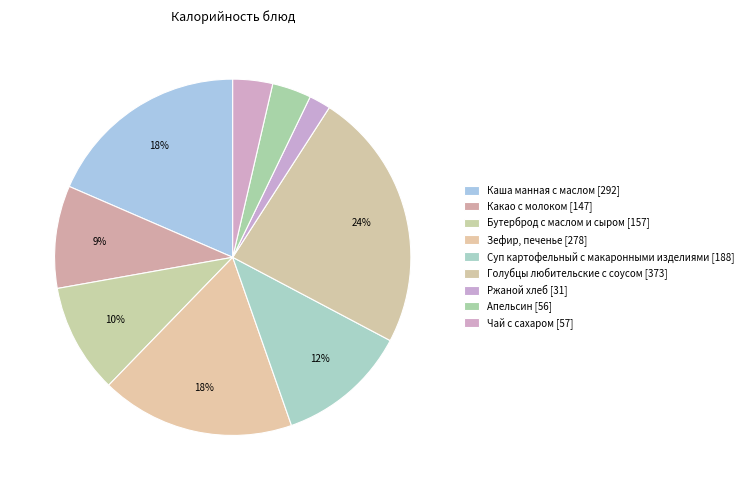

How many segments does this pie chart have?

9